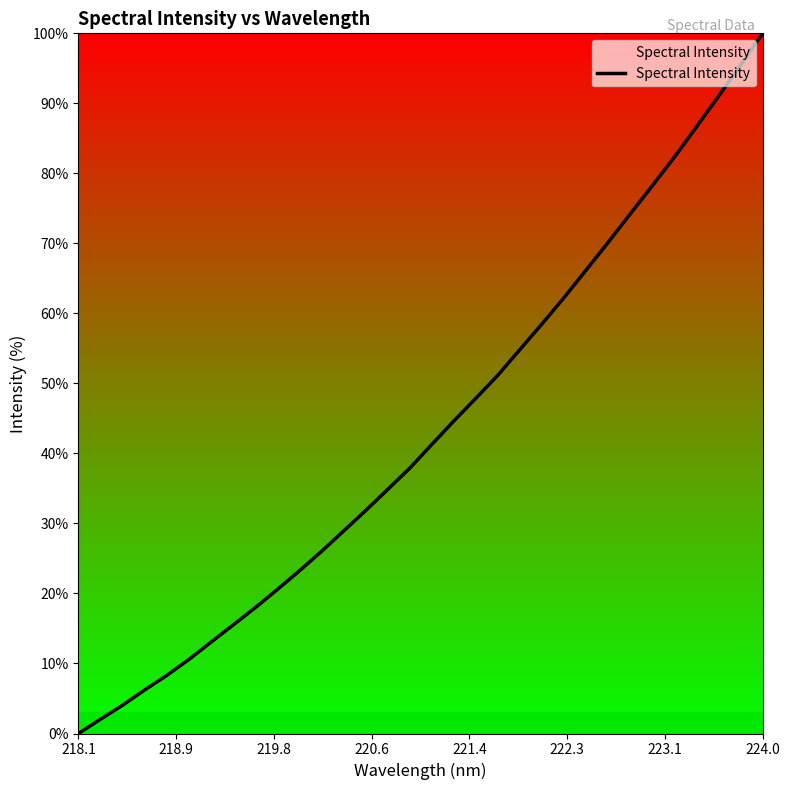

What is the maximum value shown in the chart?

100.0